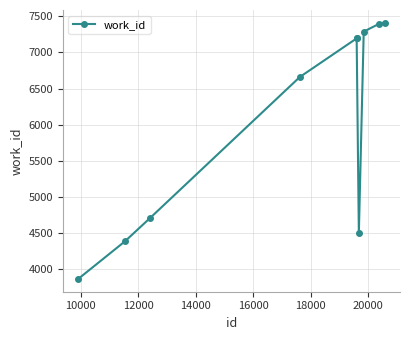

How many lines are shown in the chart?

1